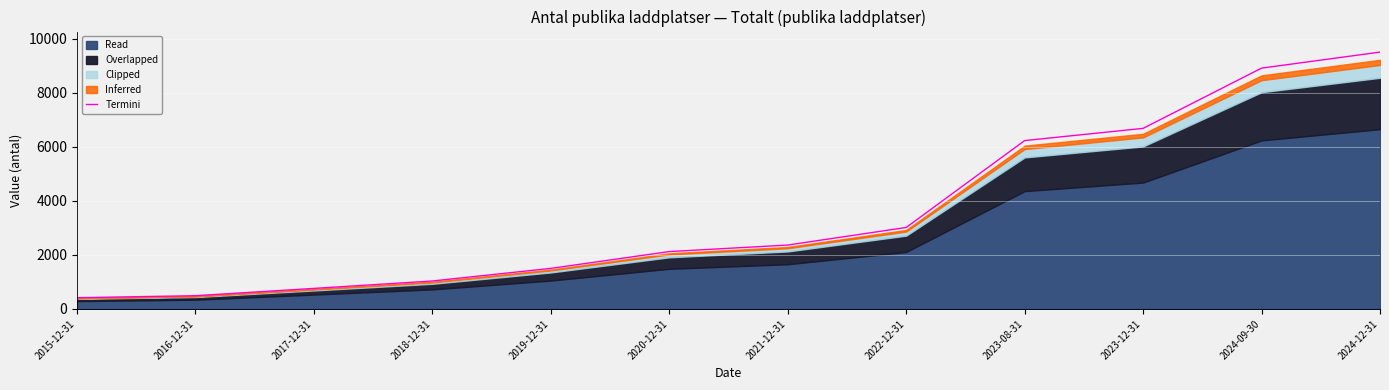

What is the difference between the maximum and minimum values?

9084